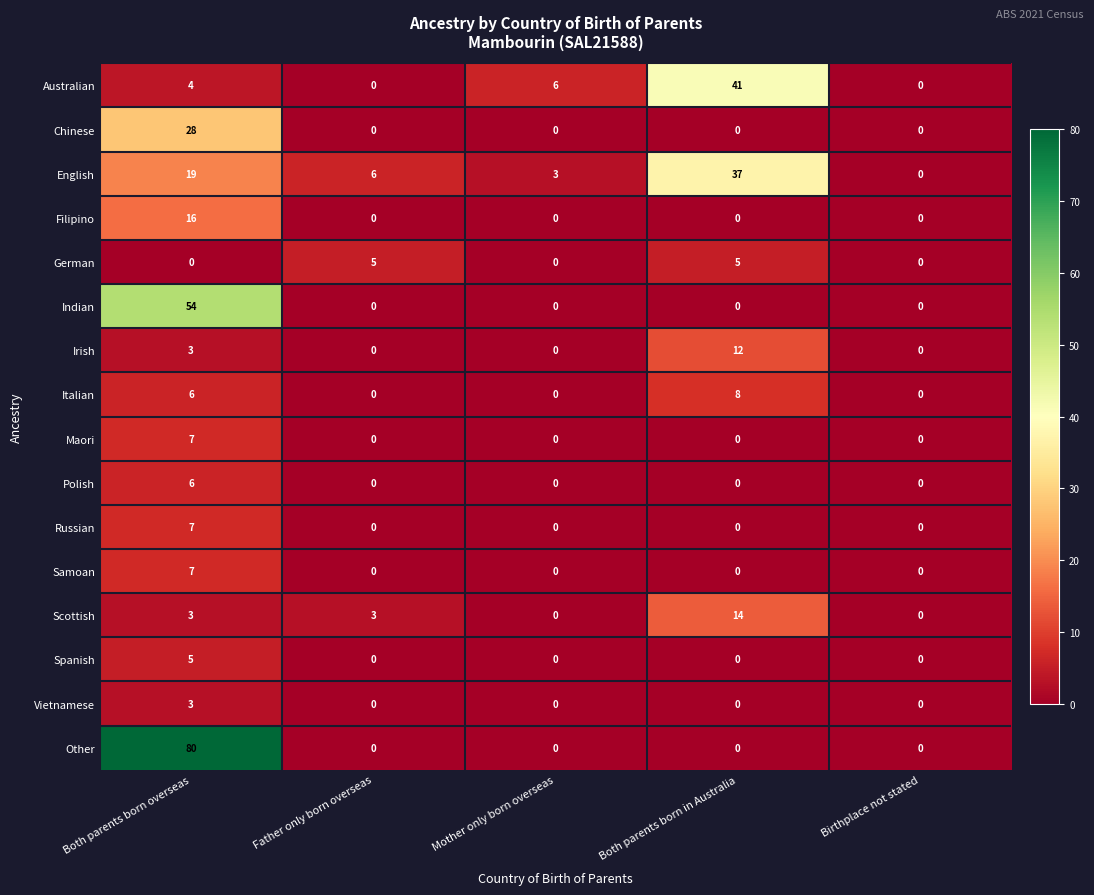

Which series has the largest total across all categories?

Other